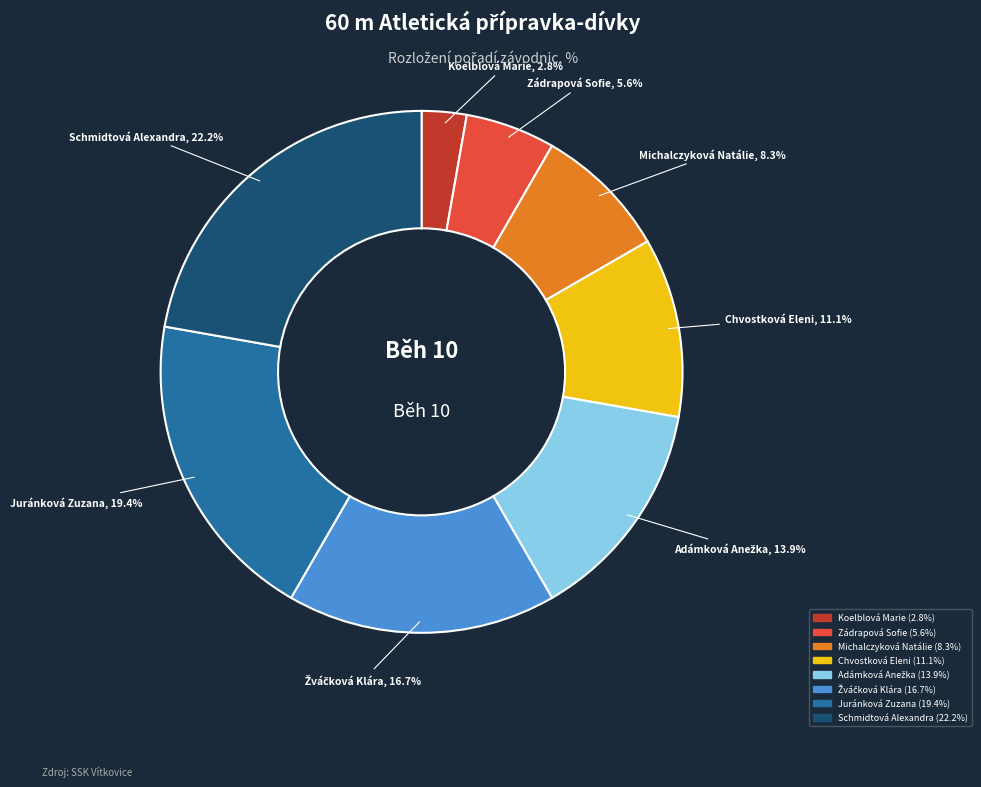

Is there any slice that represents more than half of the pie?

No